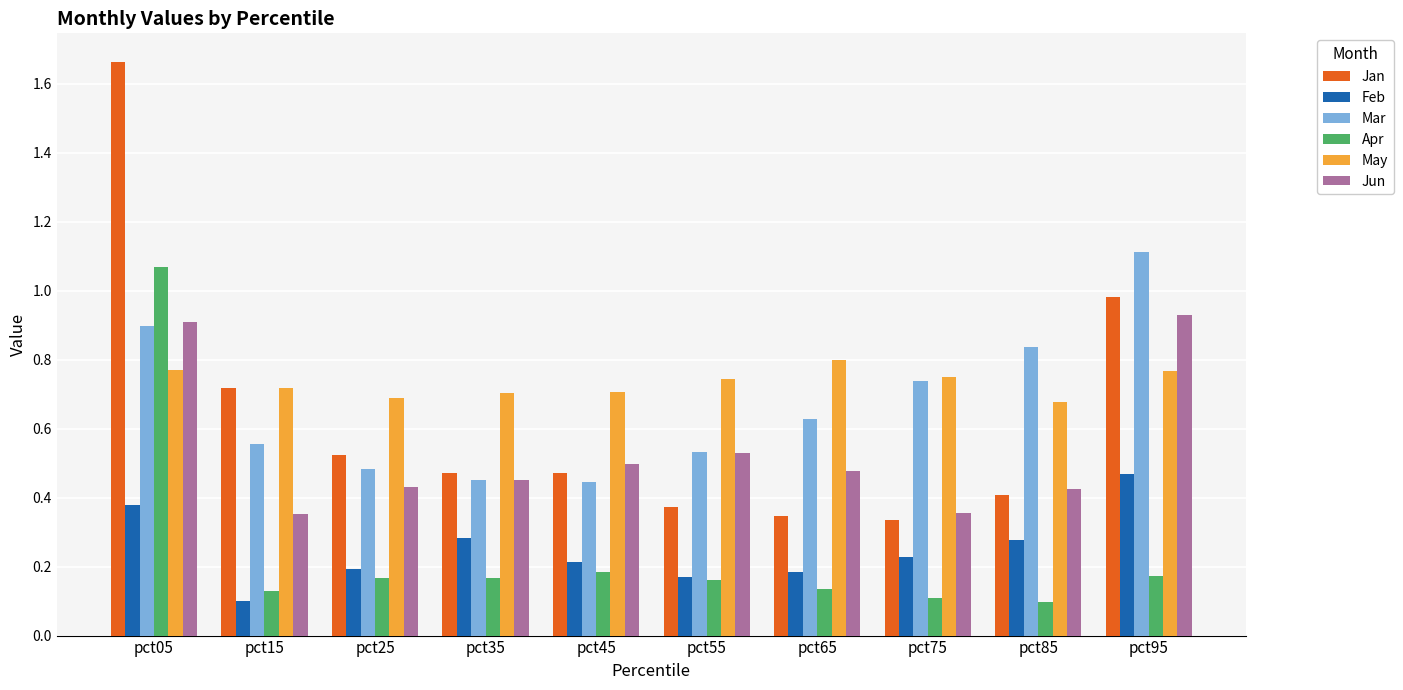

The value of Apr at pct65 is 0.1. True or false?

True